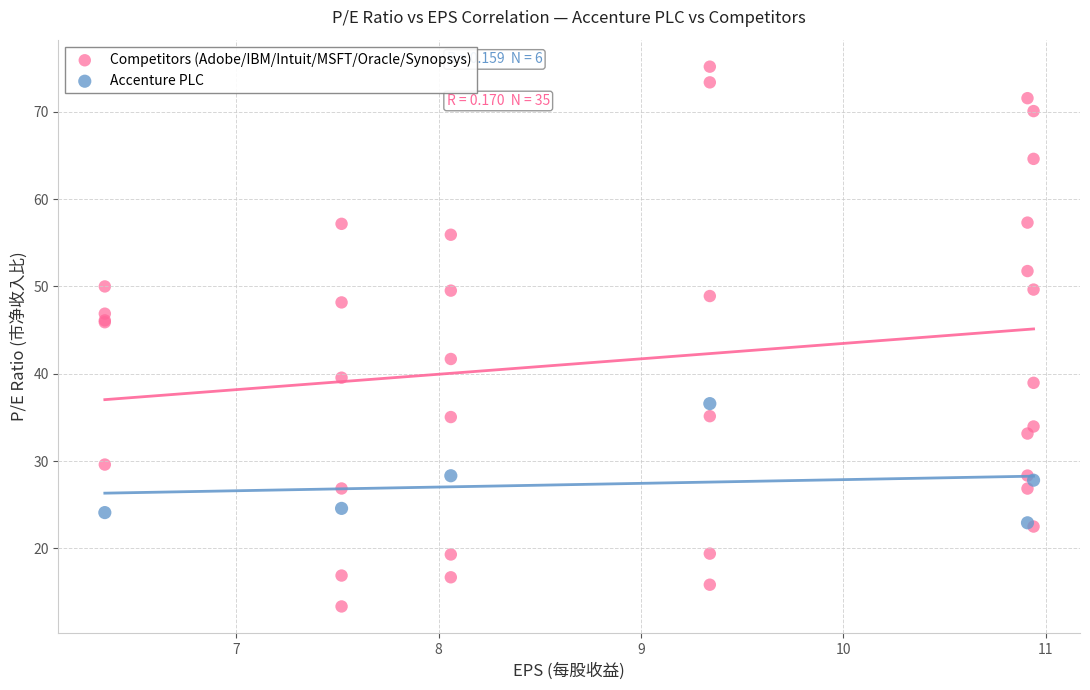

Which series contains the highest Y value?

Competitors (Adobe/IBM/Intuit/MSFT/Oracle/Synopsys)